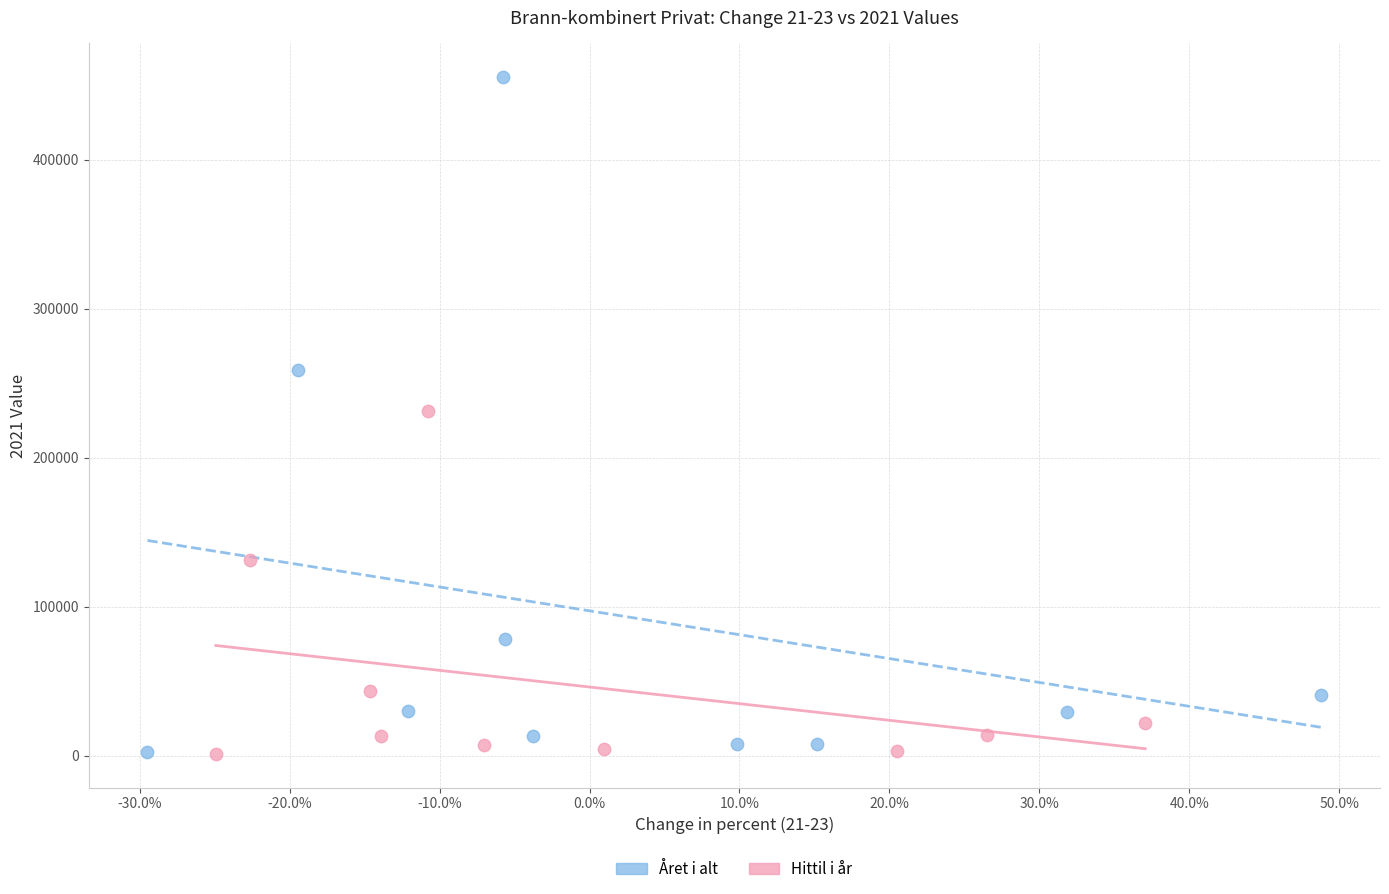

Which series contains the highest Y value?

Året i alt